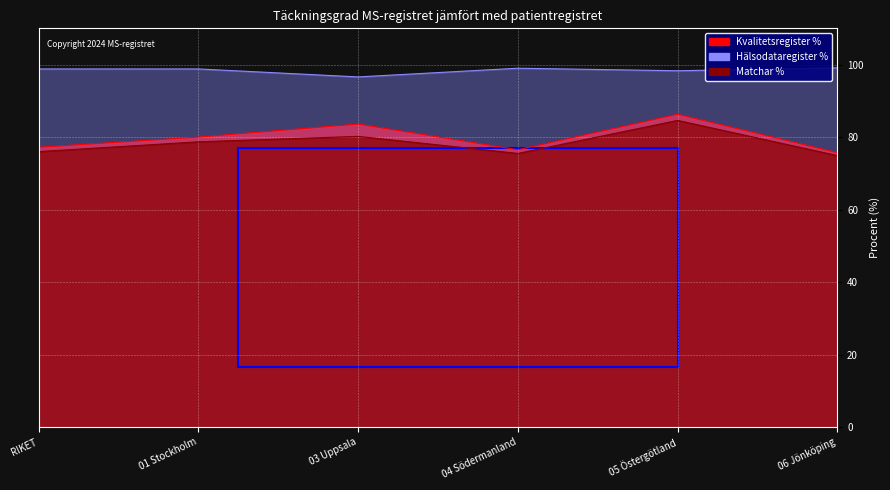

What is the sum of the Matchar % values at 03 Uppsala and RIKET?

156.2